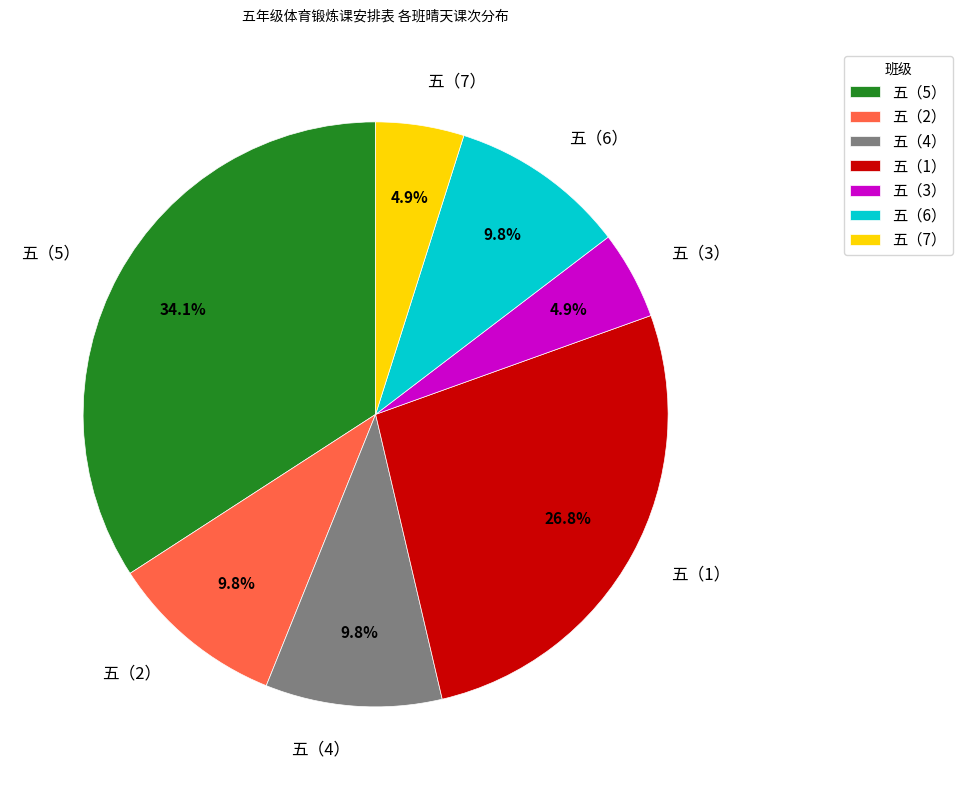

What percentage do 五（7） and 五（1） together represent?

31.7%